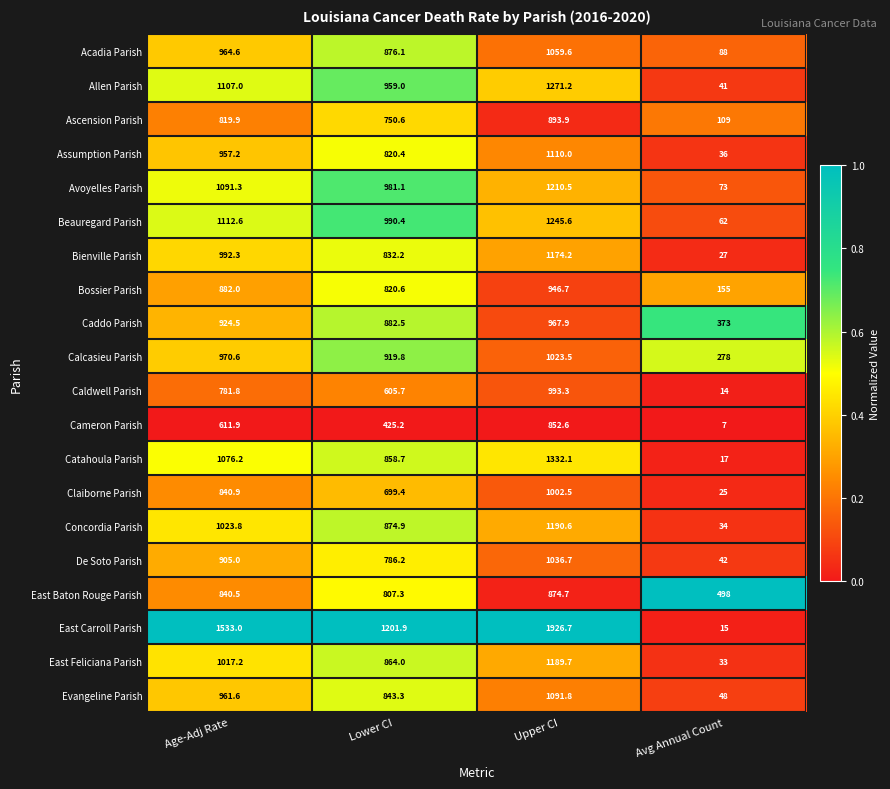

Which series has the largest total across all categories?

East Carroll Parish